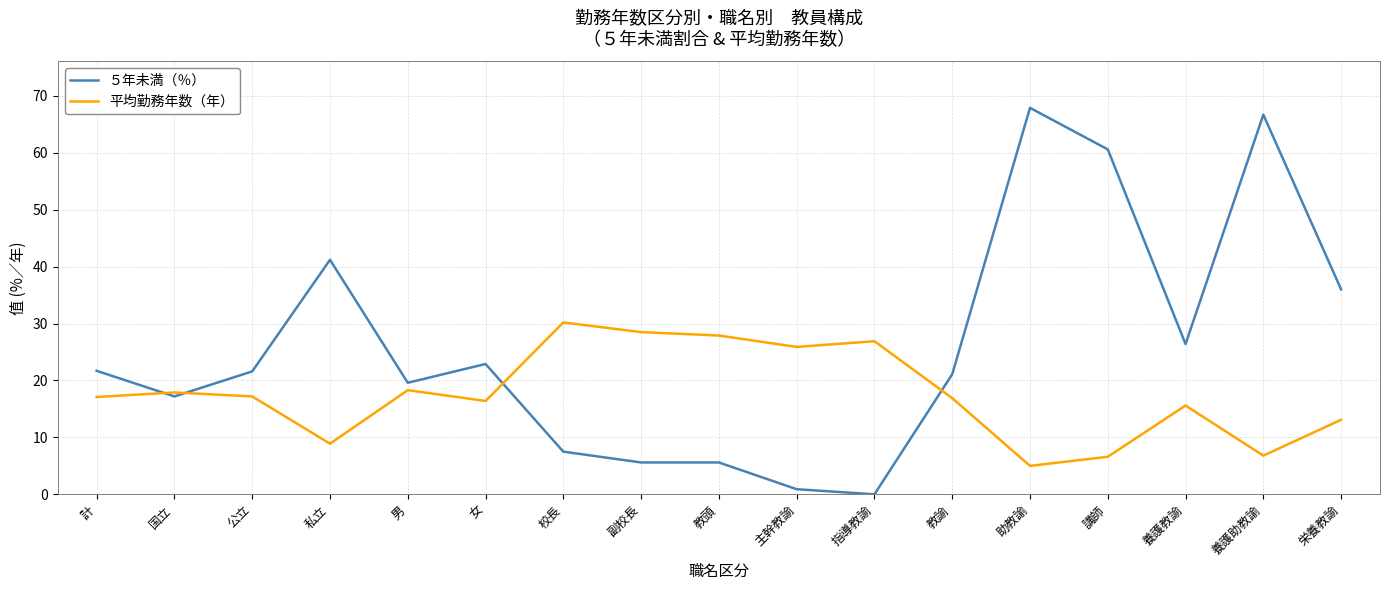

What is the spread (max minus min) of values at 養護助教諭?

59.9